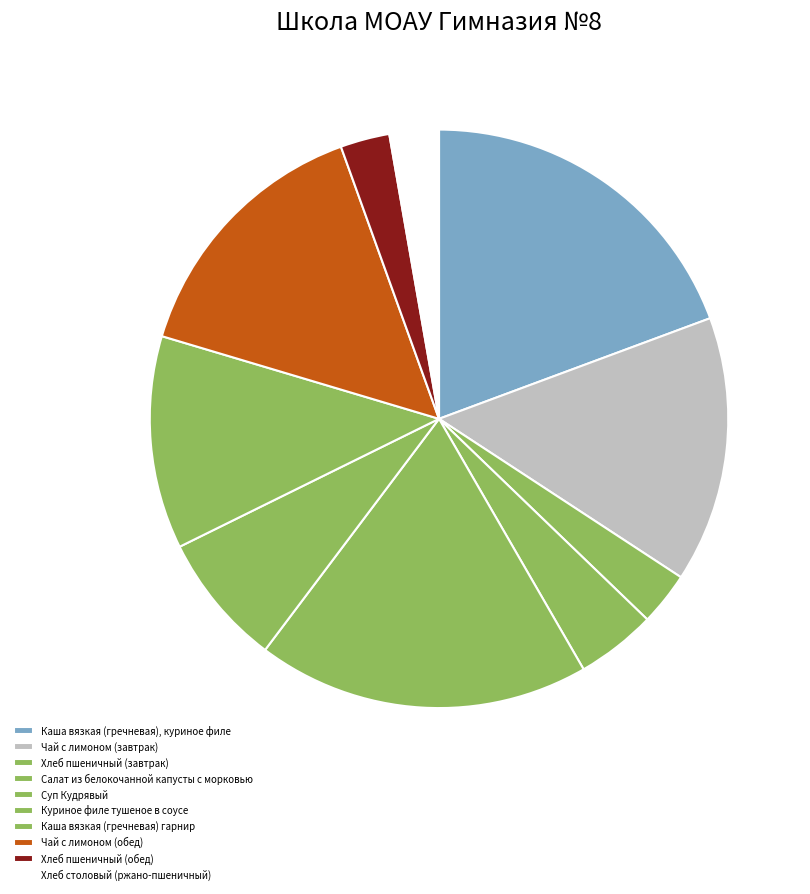

Which slice is the largest?

Каша вязкая (гречневая), куриное филе